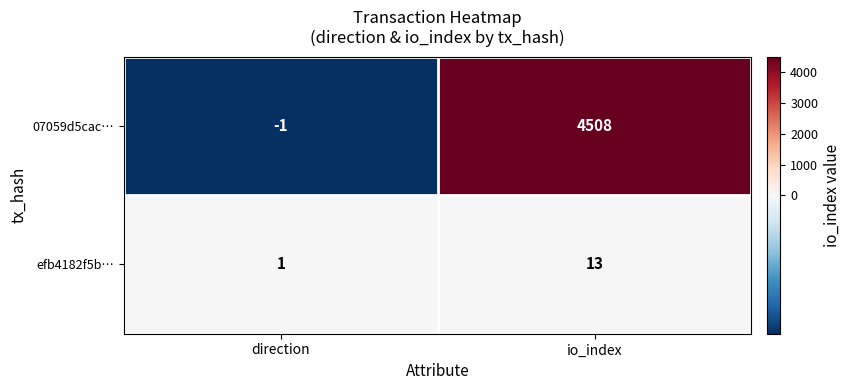

List the series in order of their overall mean, lowest first.

efb4182f5b…, 07059d5cac…